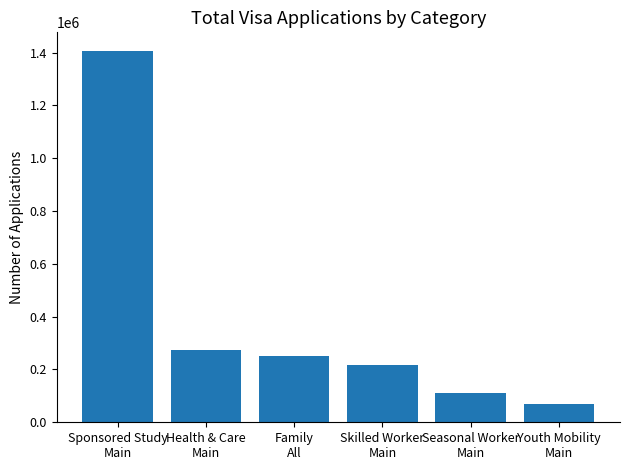

Reading left to right, list all the values displayed in this chart.

Sponsored Study
Main=1406200	Health & Care
Main=274900	Family
All=250300	Skilled Worker
Main=216100	Seasonal Worker
Main=112600	Youth Mobility
Main=69300